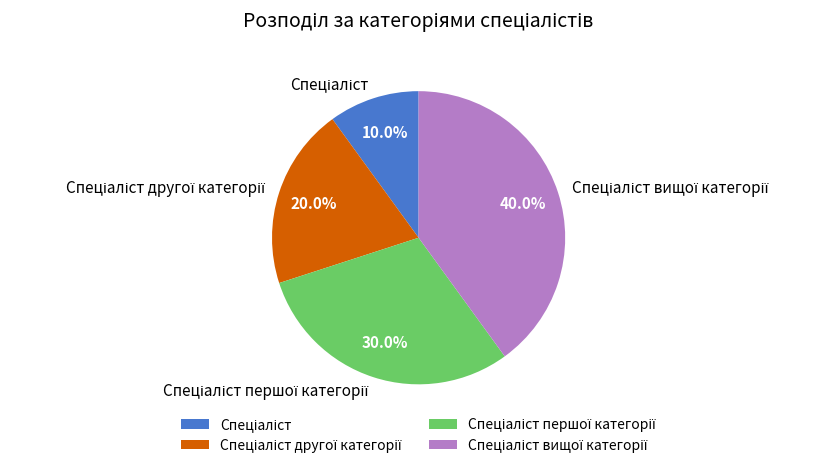

Is there a majority slice in this chart?

No